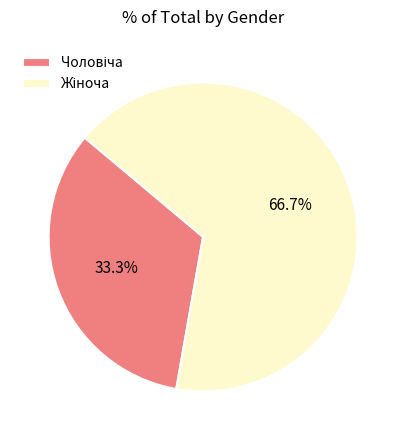

Does any single category account for the majority?

Yes